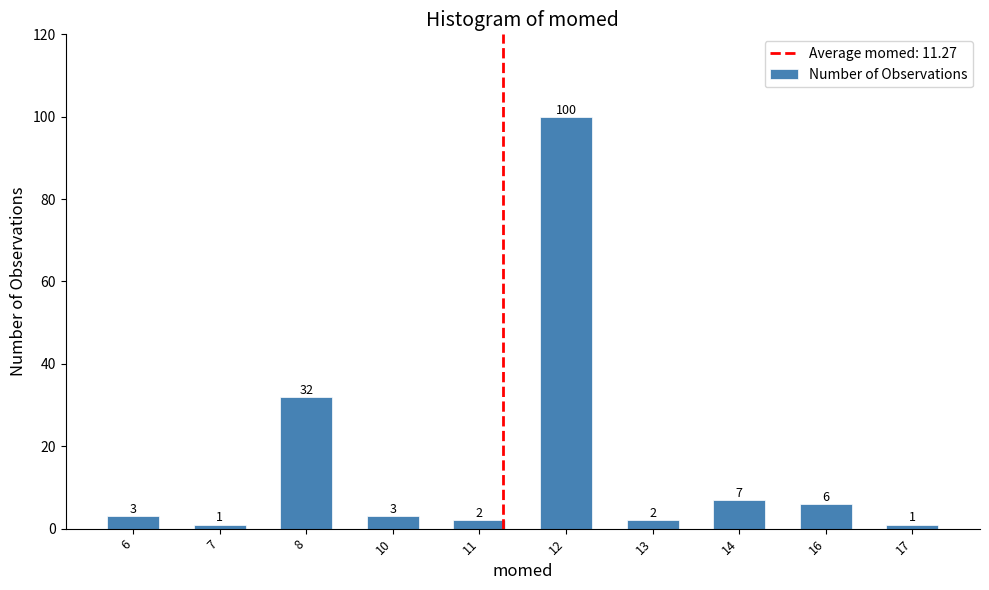

Reading right to left, what are all the values shown in this chart?

17=1	16=6	14=7	13=2	12=100	11=2	10=3	8=32	7=1	6=3